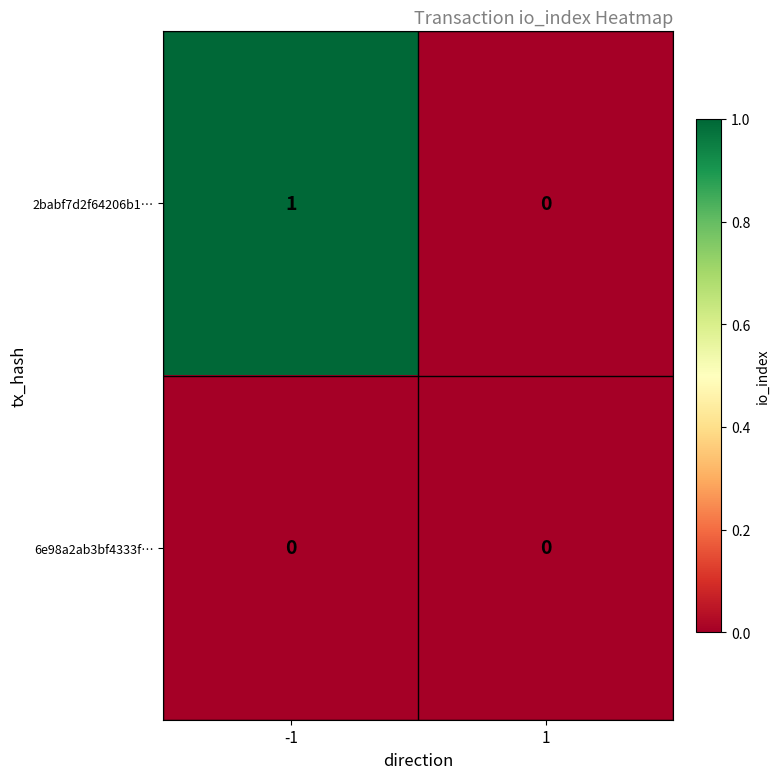

What is the difference between the highest and lowest values at -1?

1